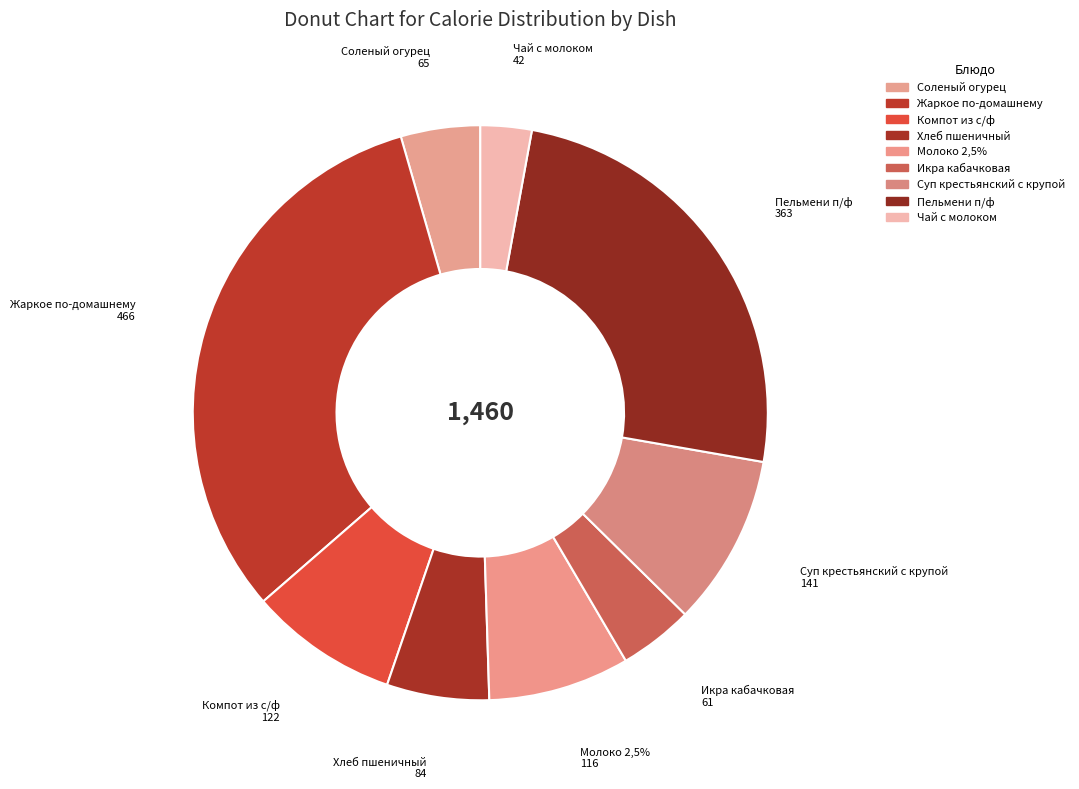

Approximately how many times larger is the value at Соленый огурец compared to Суп крестьянский с крупой?

0.5